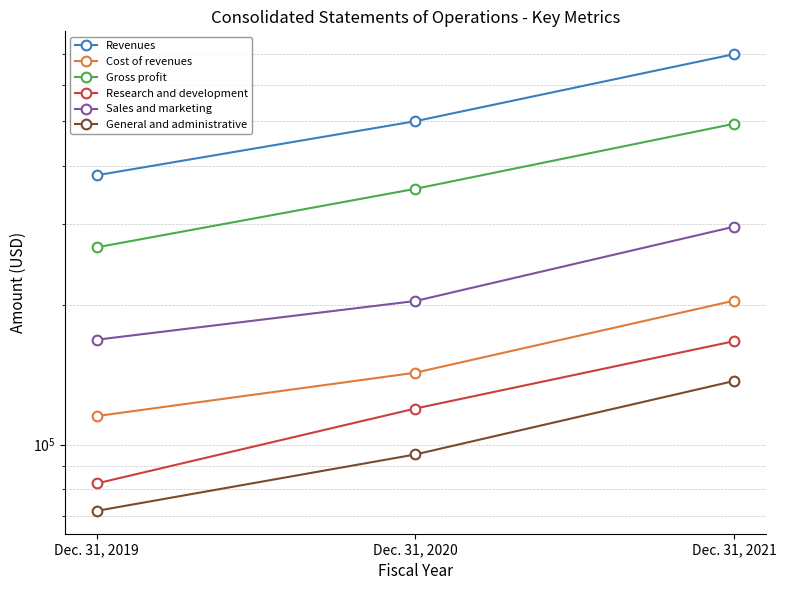

Where is Cost of revenues nearest to the value 160065?

Dec. 31, 2020